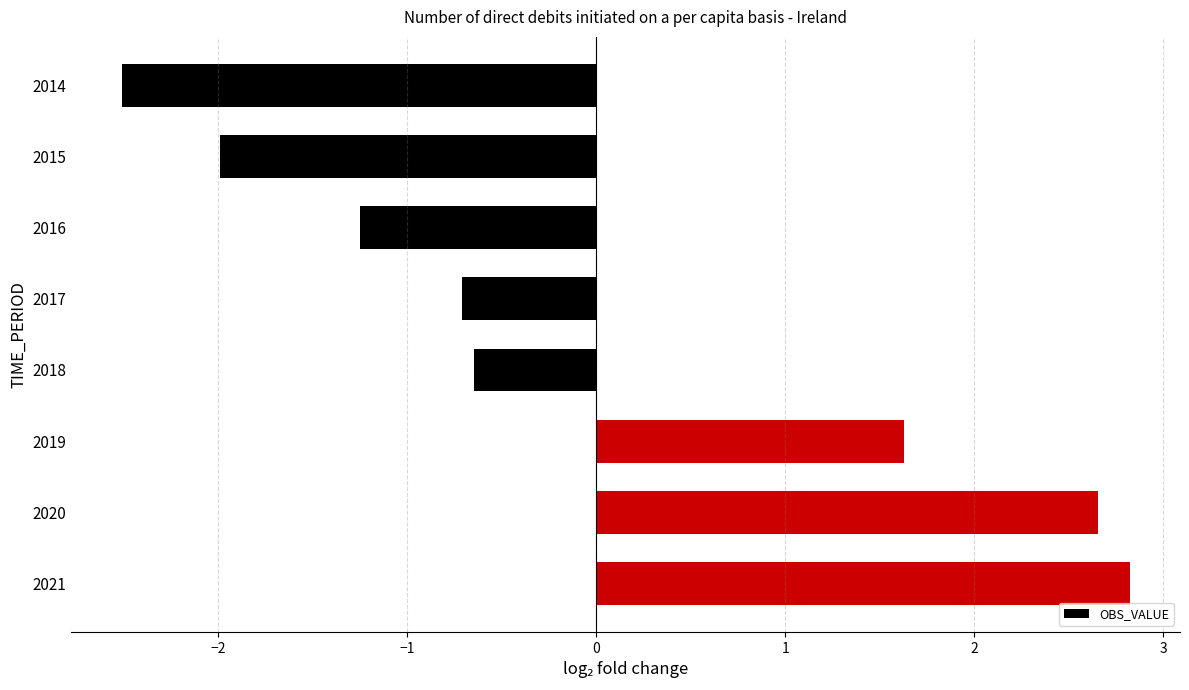

How many values are below zero?

5